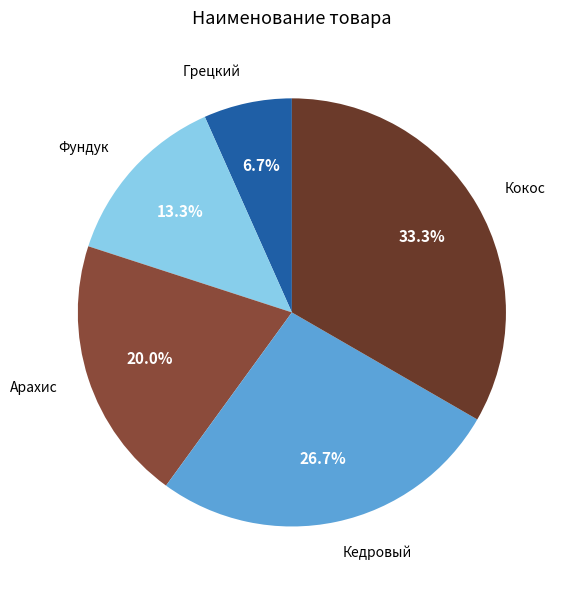

To the nearest percent, what is the combined percentage of Фундук and Кедровый?

40%